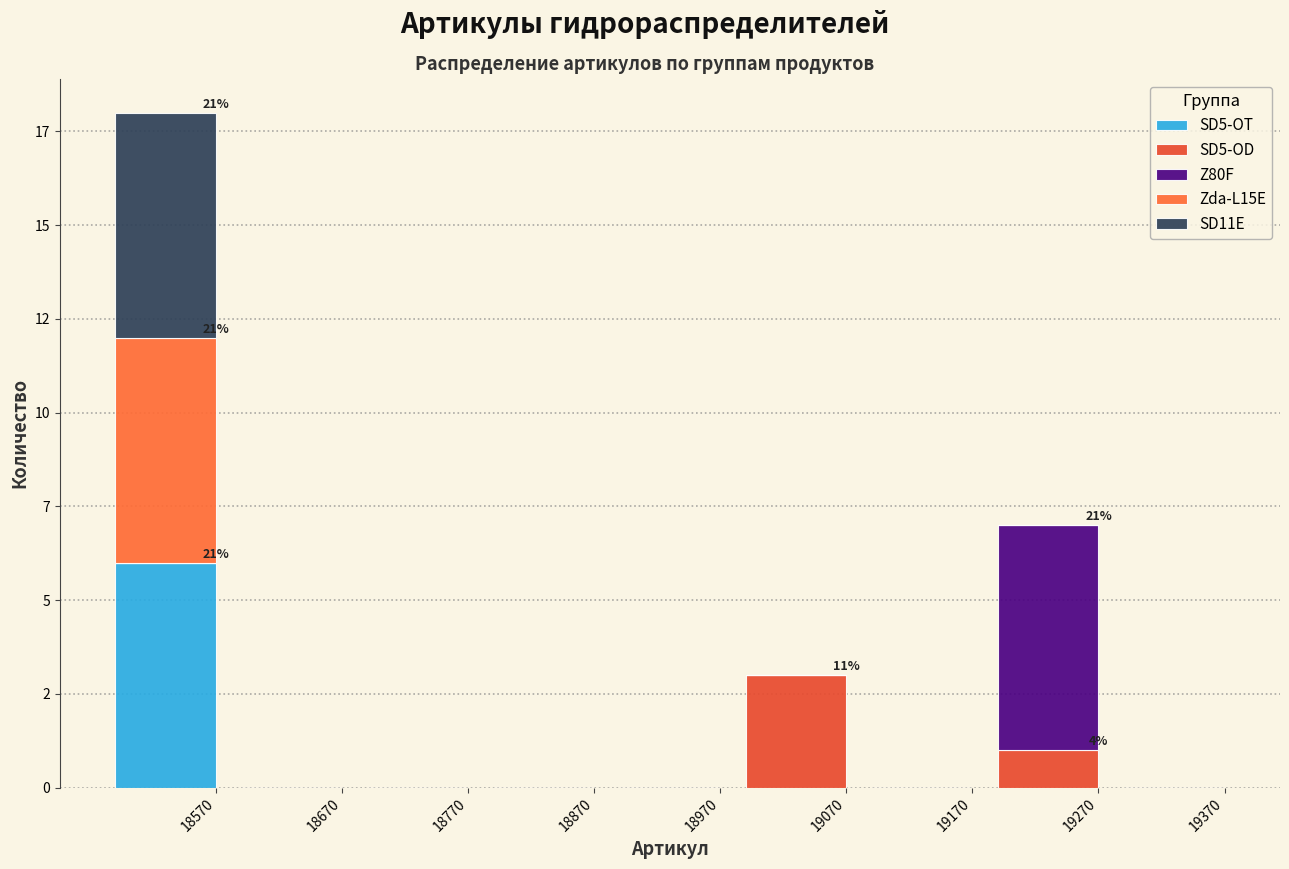

What are all the series names shown in the legend?

SD5-OT, SD5-OD, Z80F, Zda-L15E, SD11E